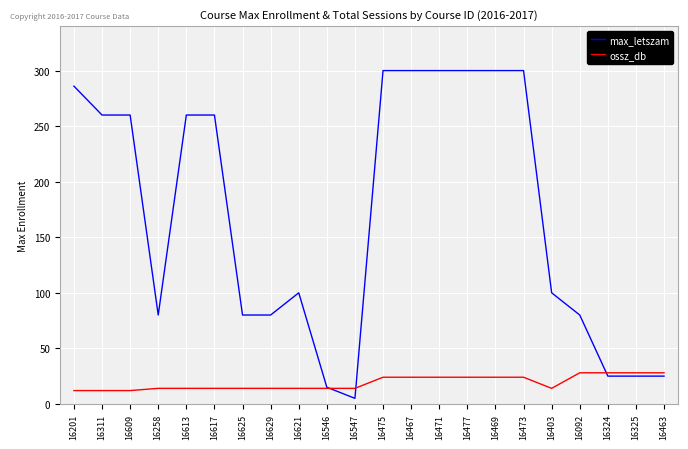

What is the difference between the maximum and minimum values in the max_letszam series?

295